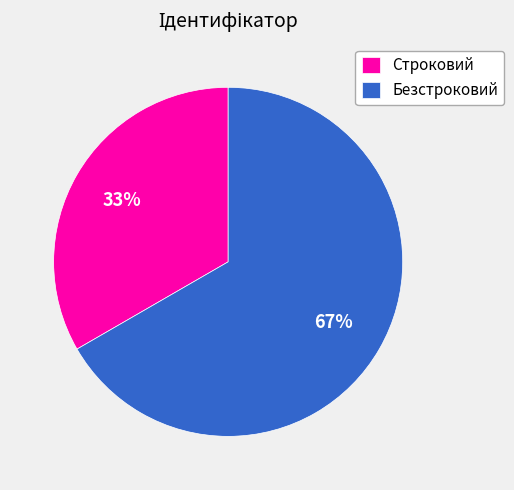

The Строковий slice represents 28% of the pie. True or false?

False